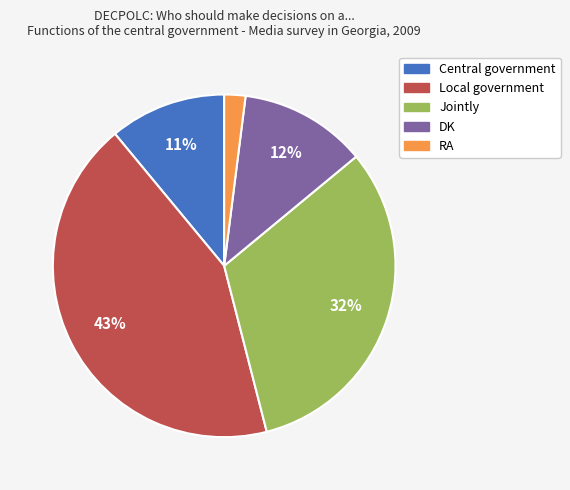

Does Central government account for over 50% of the chart?

No